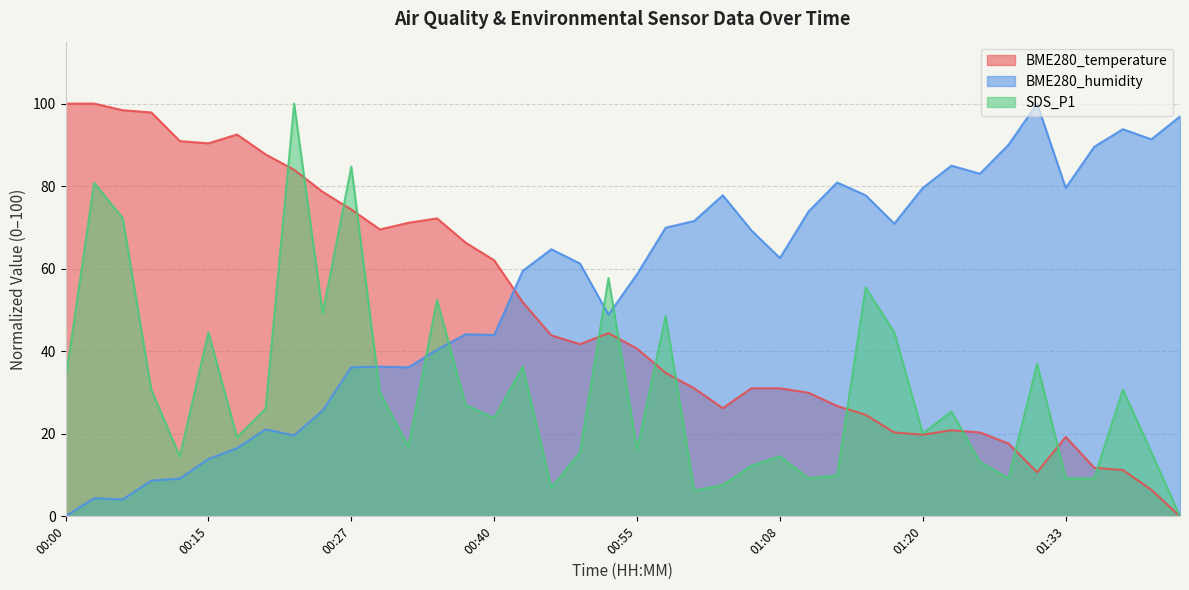

At which label does BME280_humidity first exceed 62?

00:45